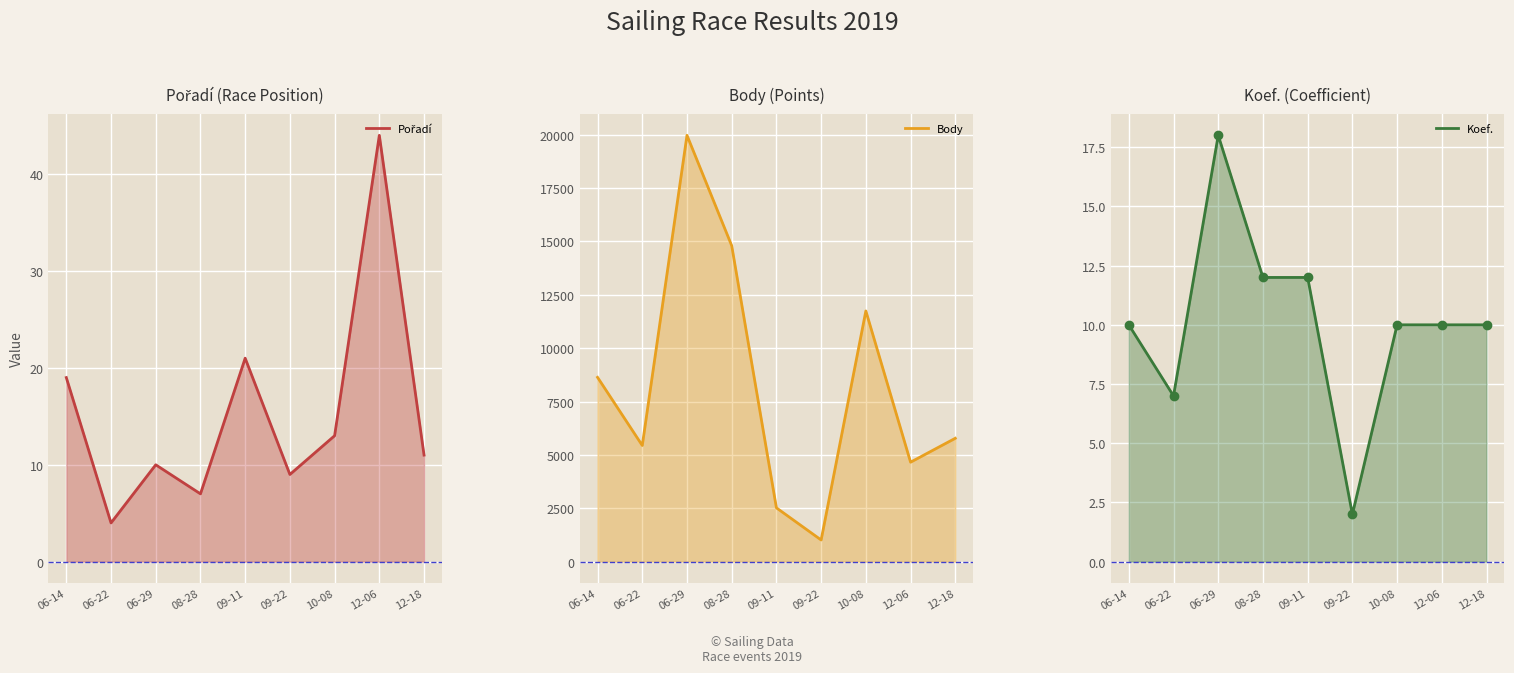

How many data points in Koef. are less than 10?

2